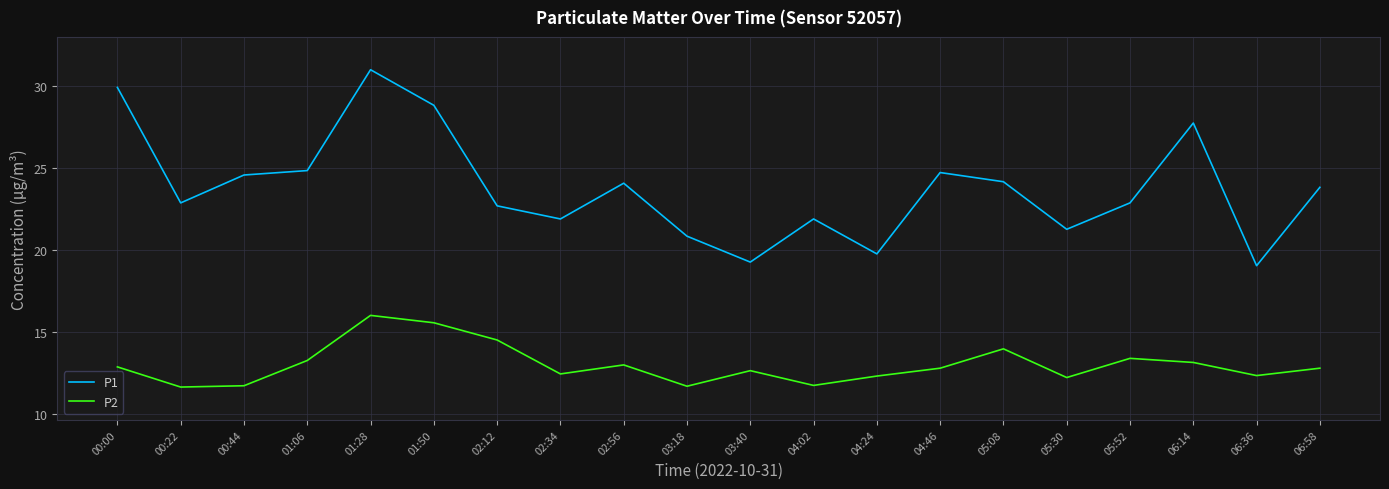

At how many categories does at least one series exceed 28?

3